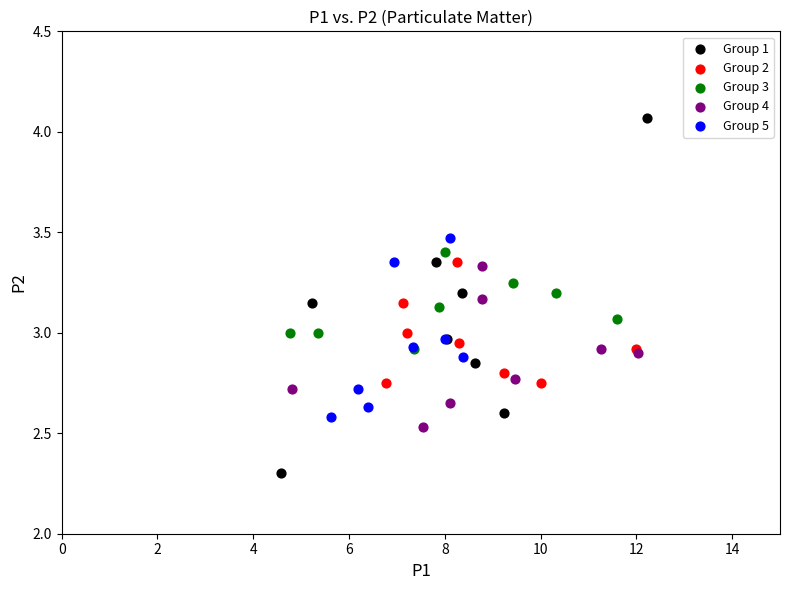

Which series has the largest Y range (max minus min)?

Group 1